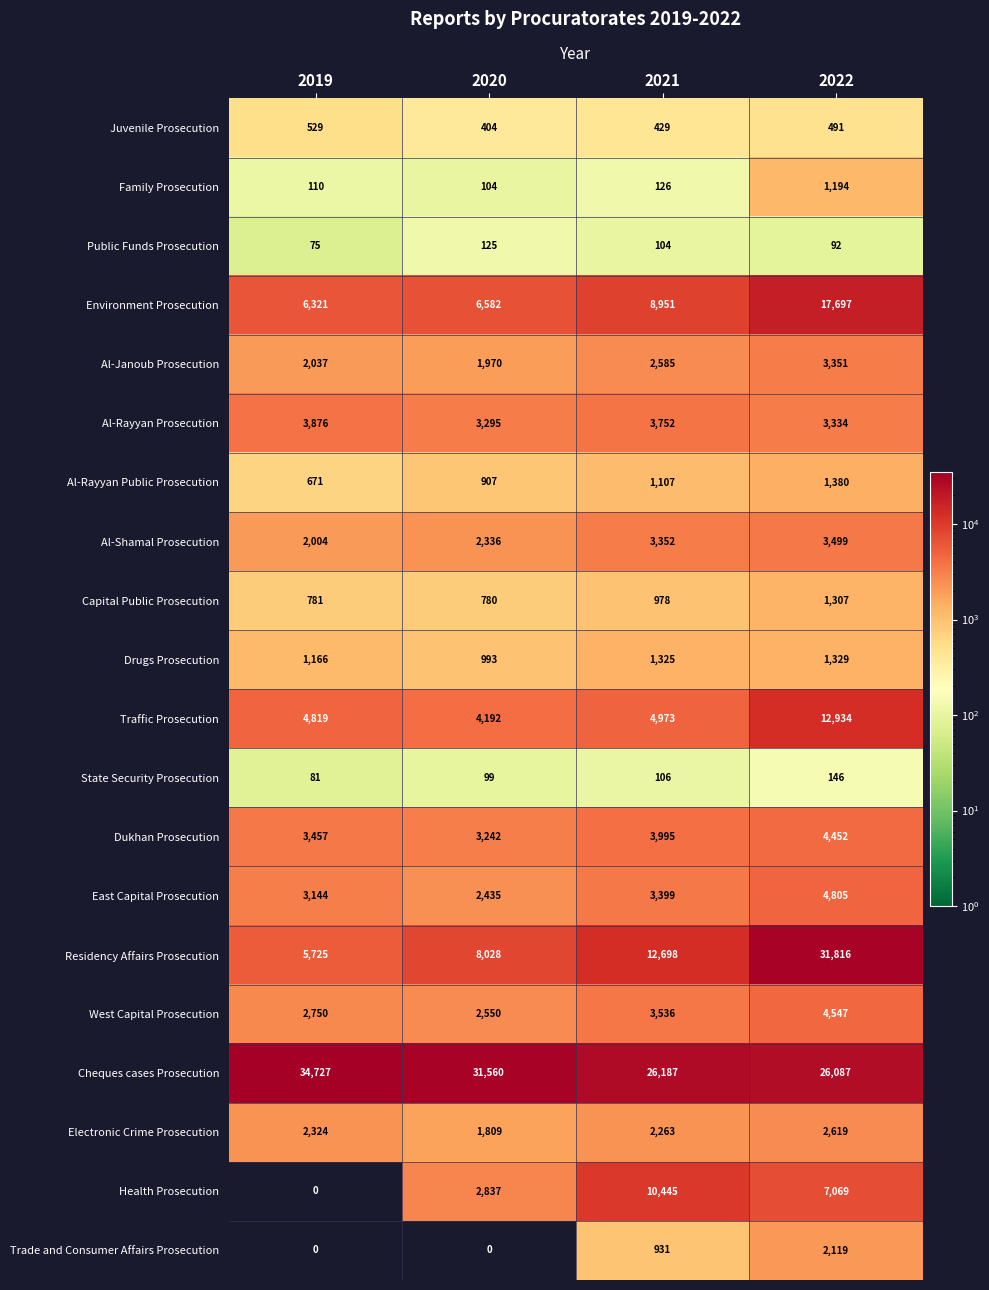

Which series has the widest spread of values?

Residency Affairs Prosecution